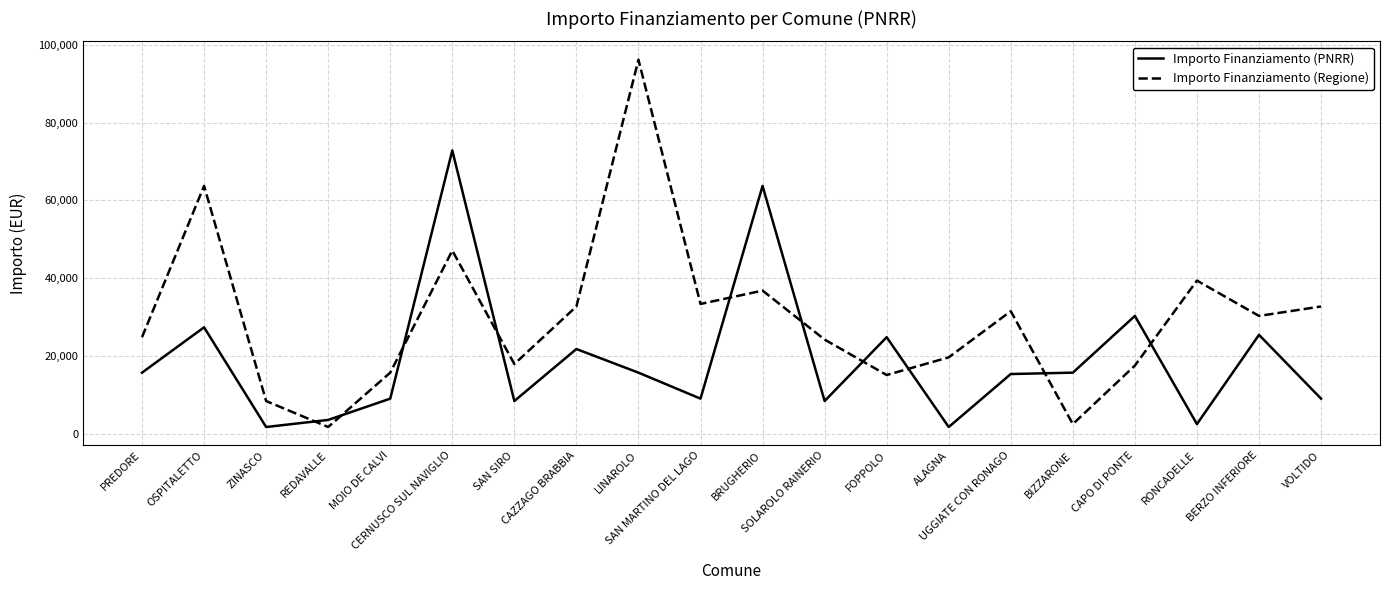

At how many categories does at least one series exceed 58347?

4